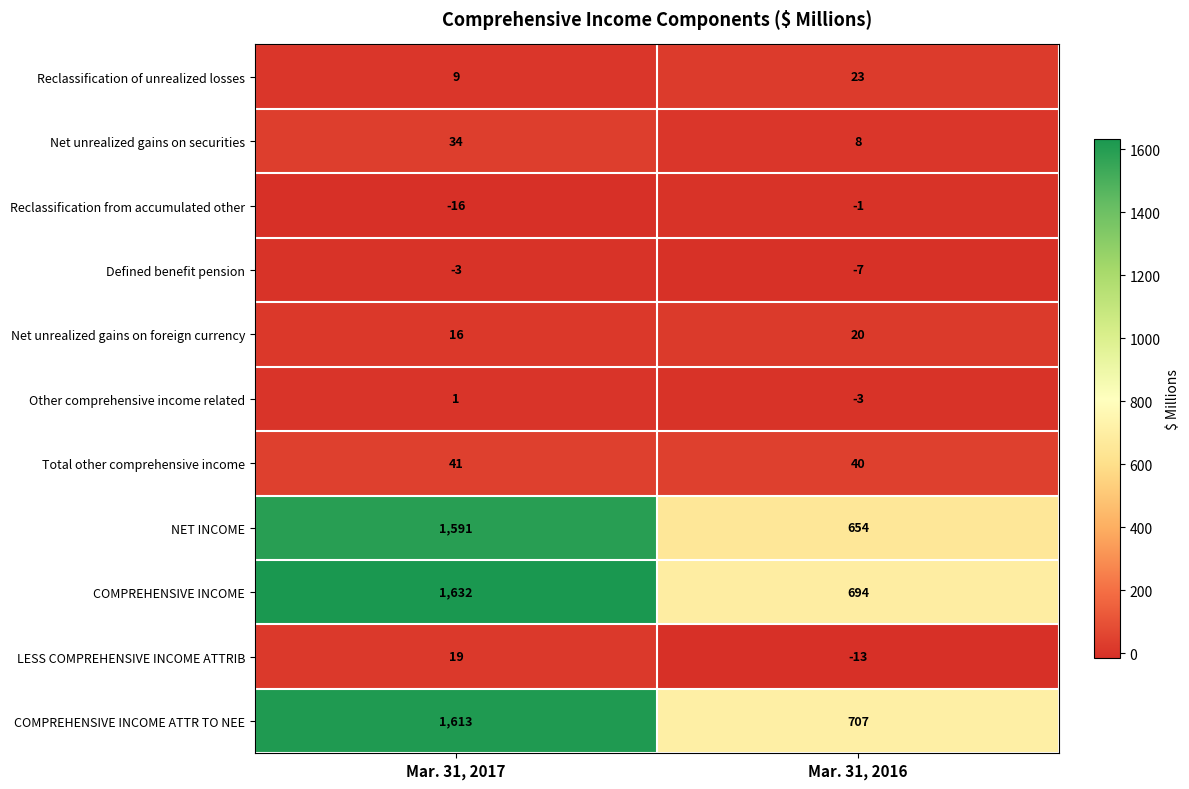

True or false: Net unrealized gains on foreign currency has a value of 9 at Mar. 31, 2017.

False